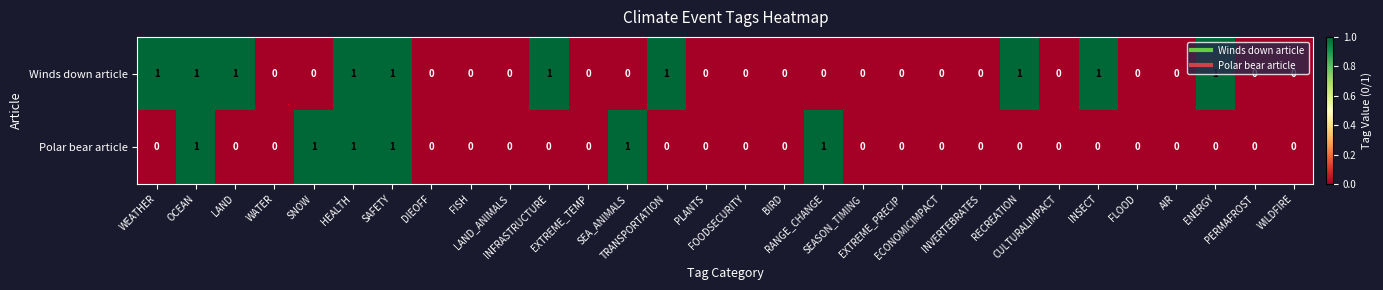

Between ECONOMICIMPACT and RECREATION, which series saw the biggest shift?

Winds down article